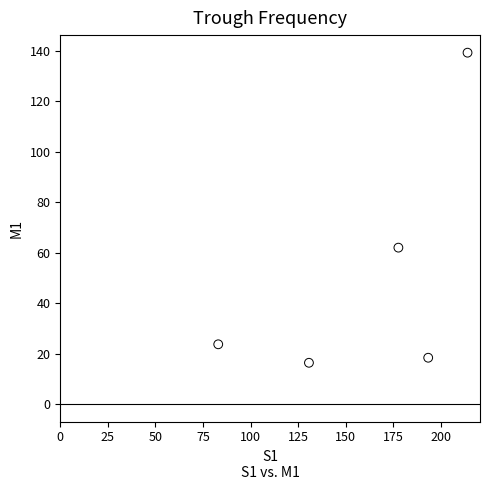

What is the average Y value?

51.9